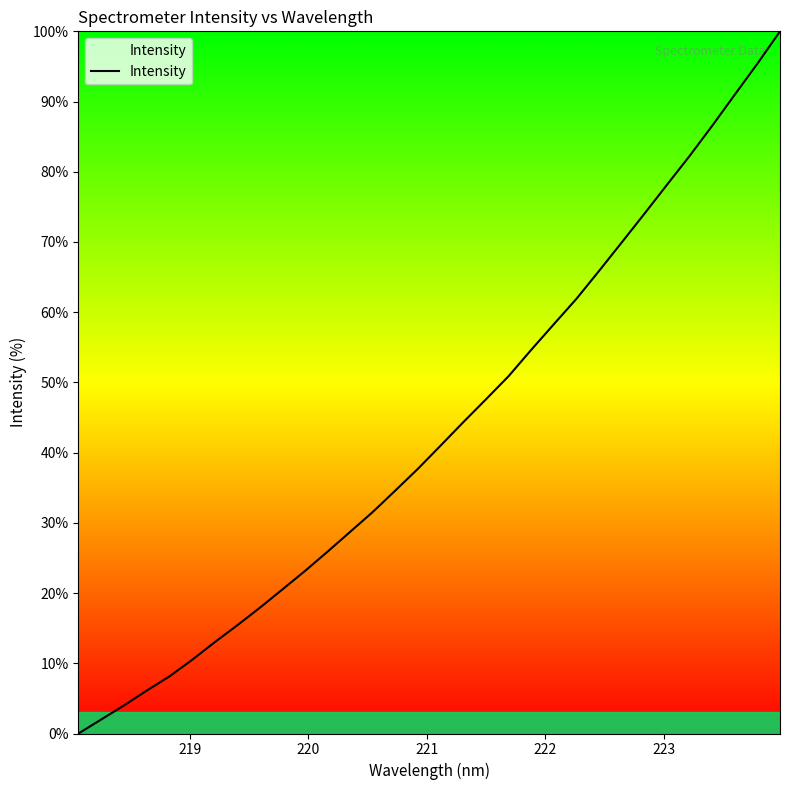

How many values are below 41?

16